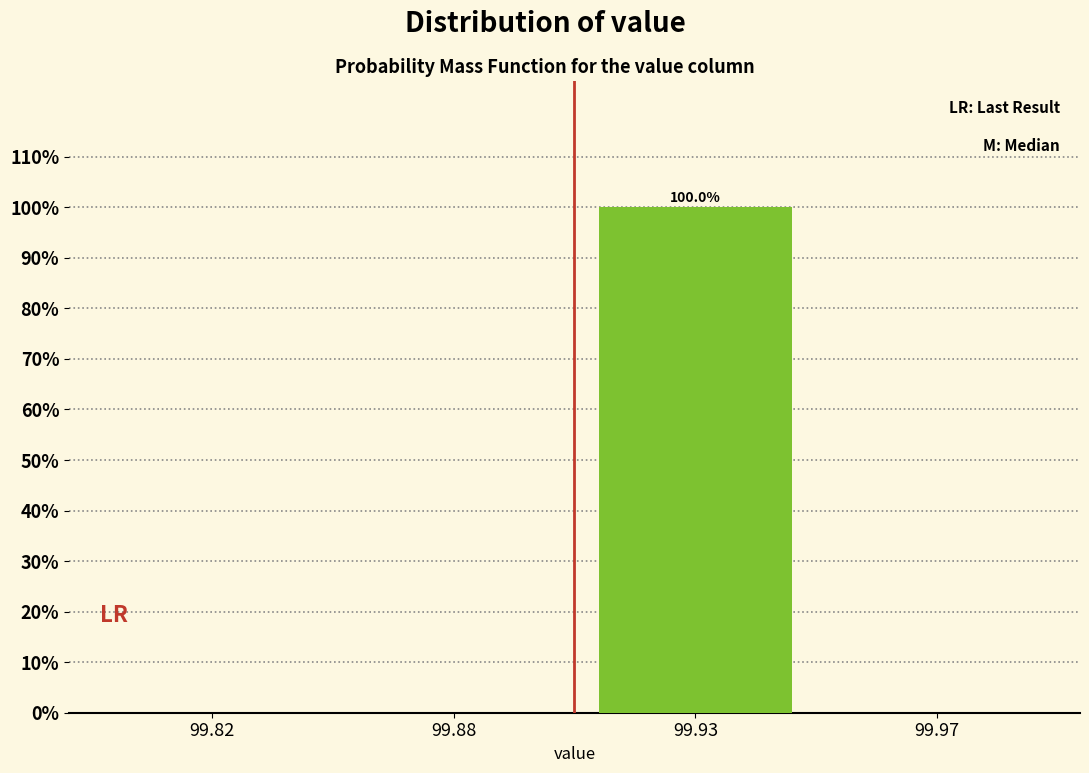

Reading left to right, what are all the values shown in this chart?

99.82=0	99.88=0	99.93=100	99.97=0